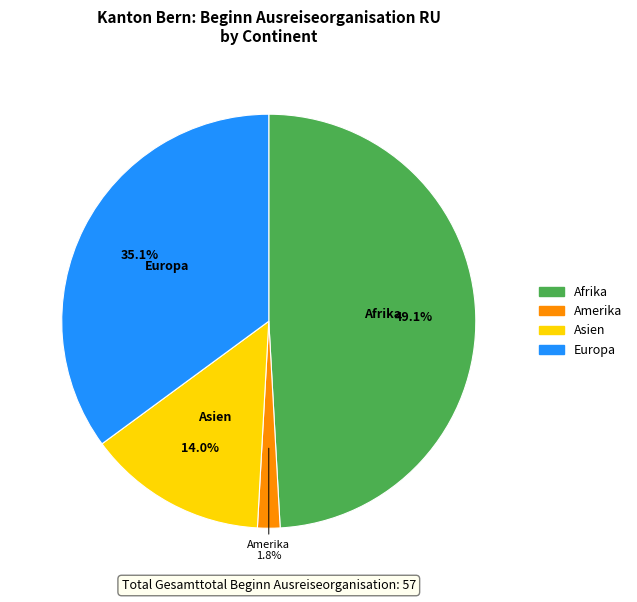

To the nearest percent, what is the average slice percentage?

25%